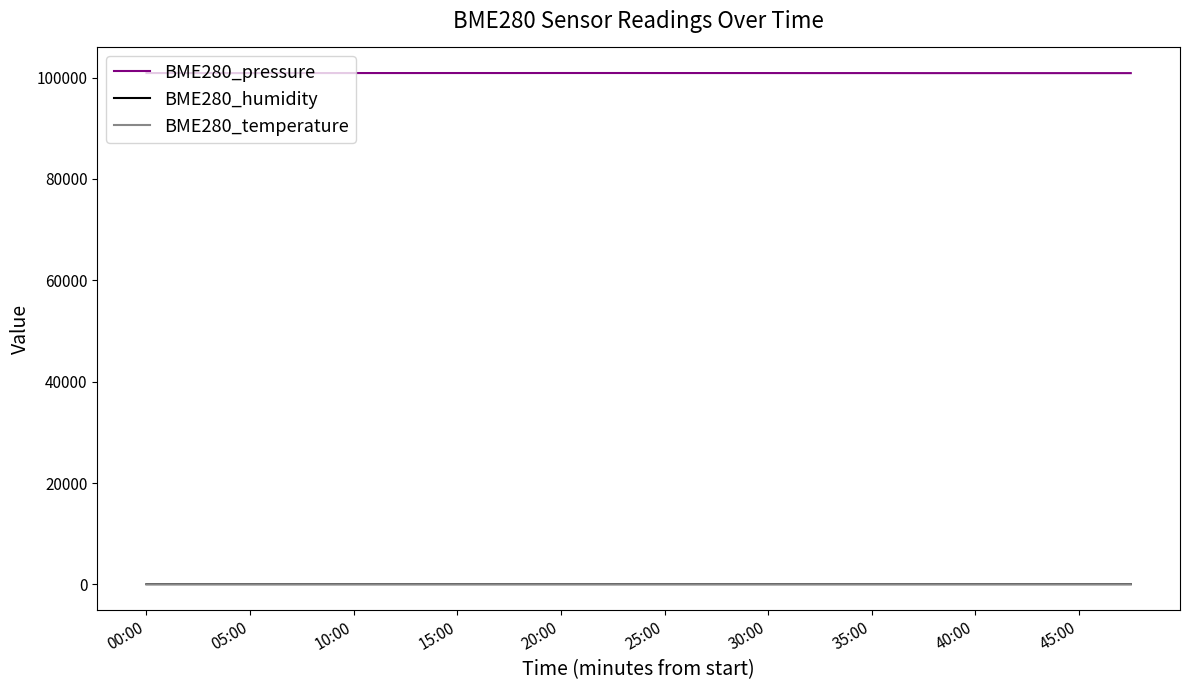

True or false: BME280_humidity and BME280_pressure intersect in this chart.

False